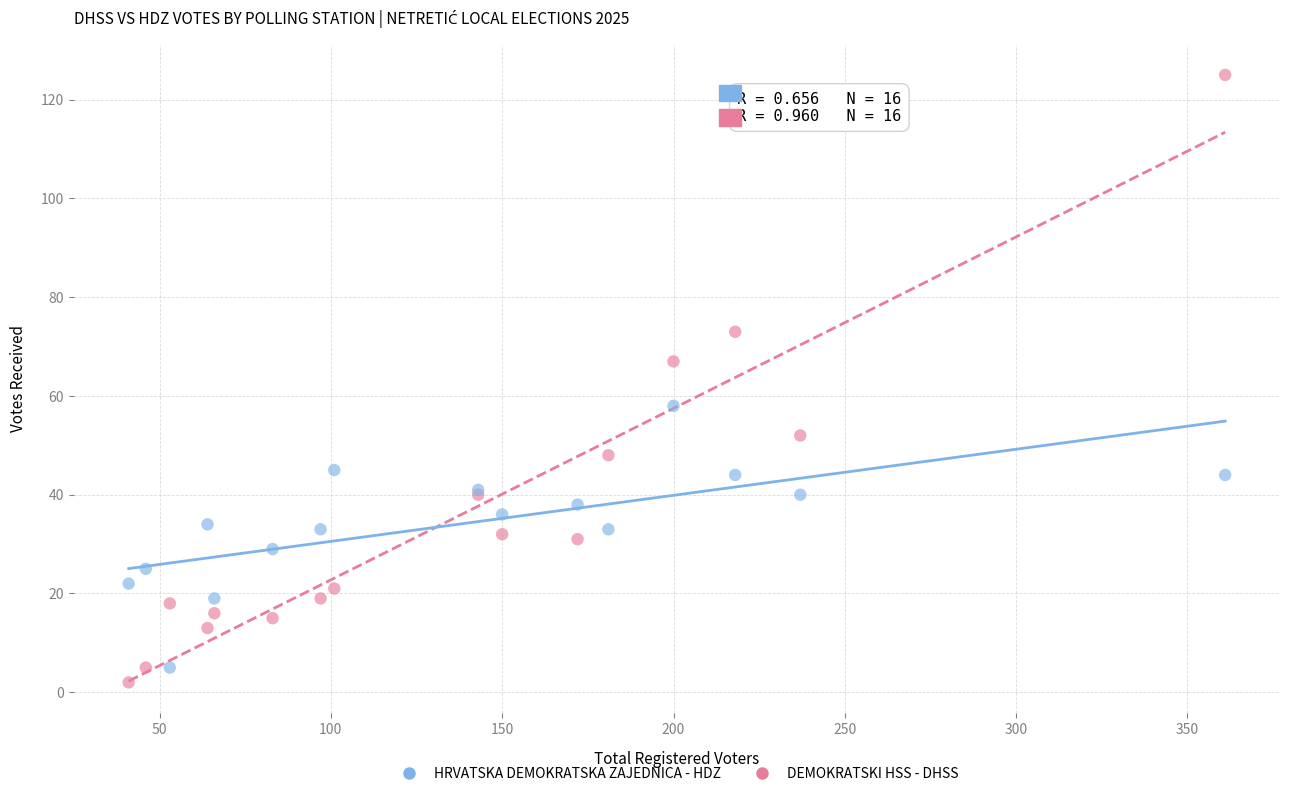

Which series has the largest Y range (max minus min)?

DEMOKRATSKI HSS - DHSS